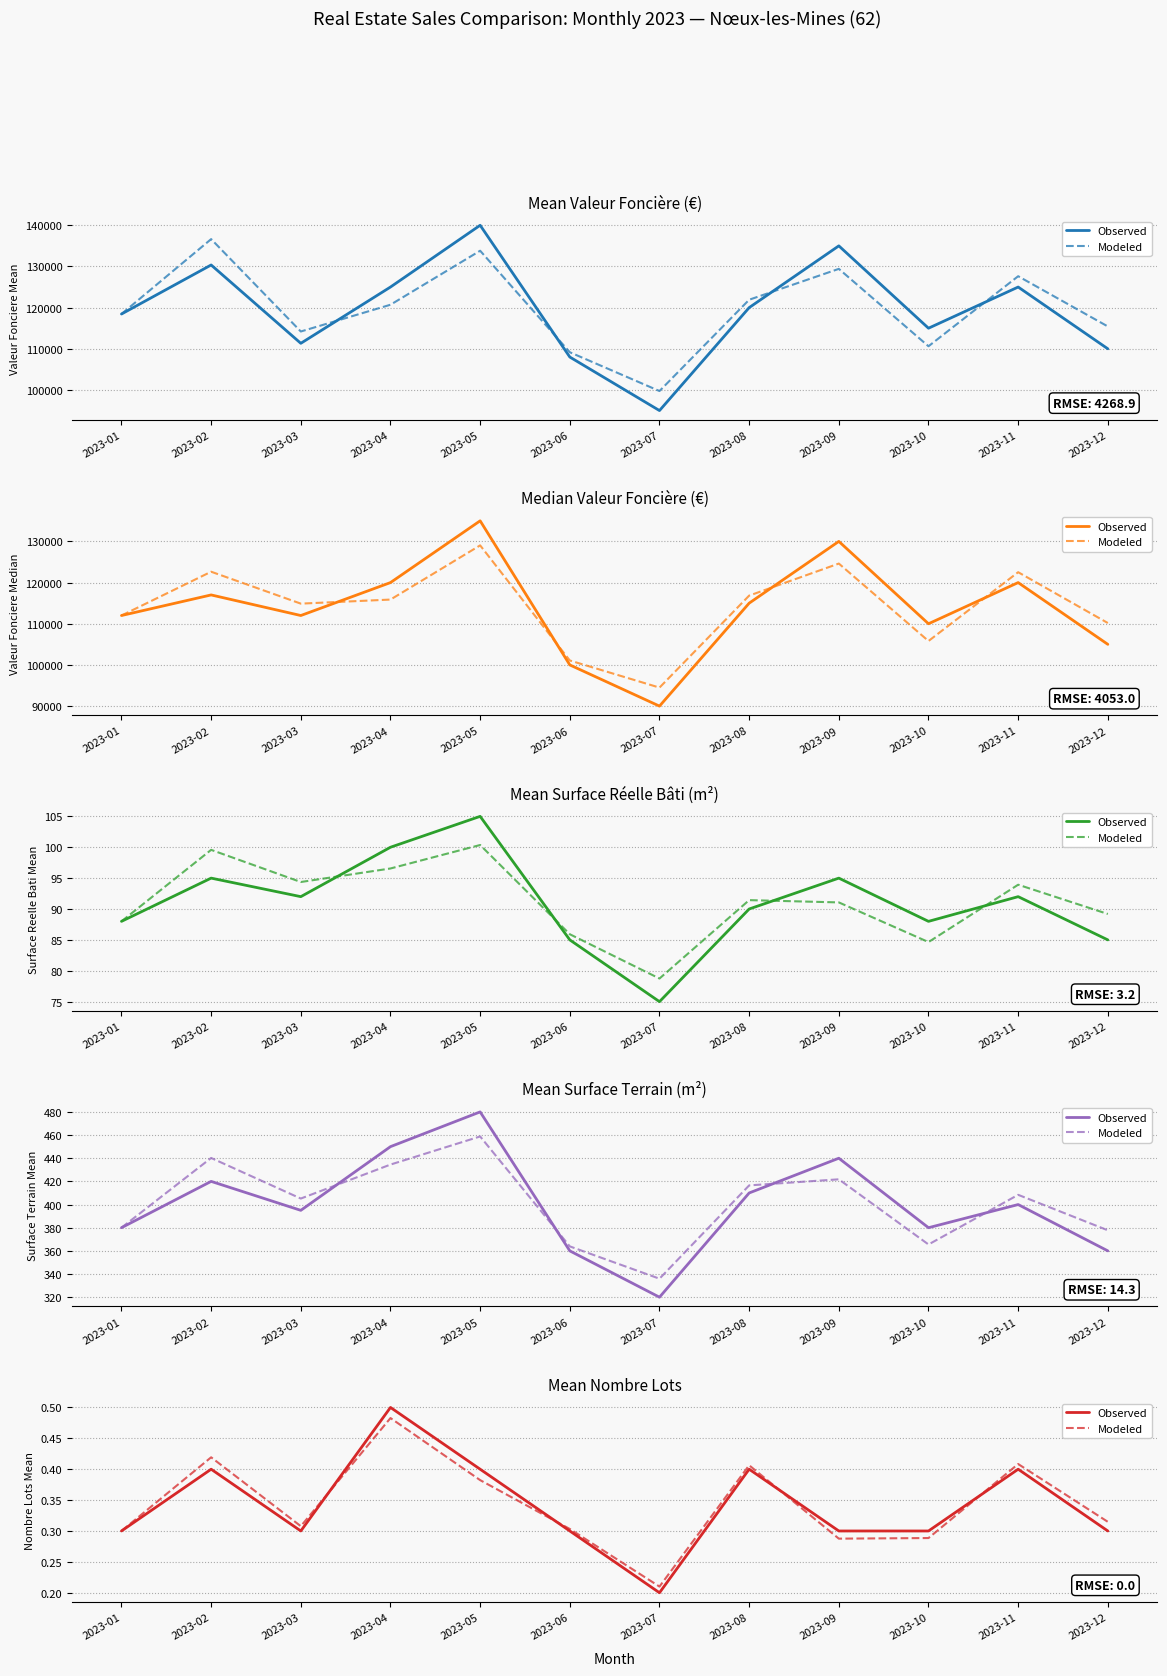

What is the value of the Modeled point at the 11th from the left?

0.4